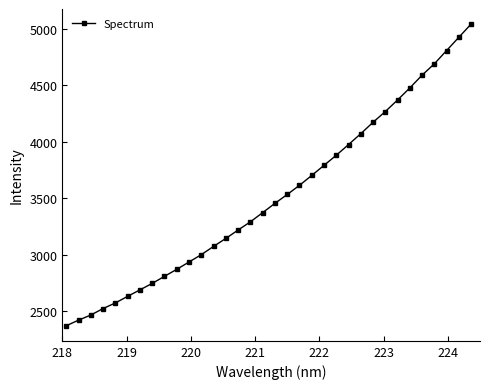

What is the sum of all values?

119546.6